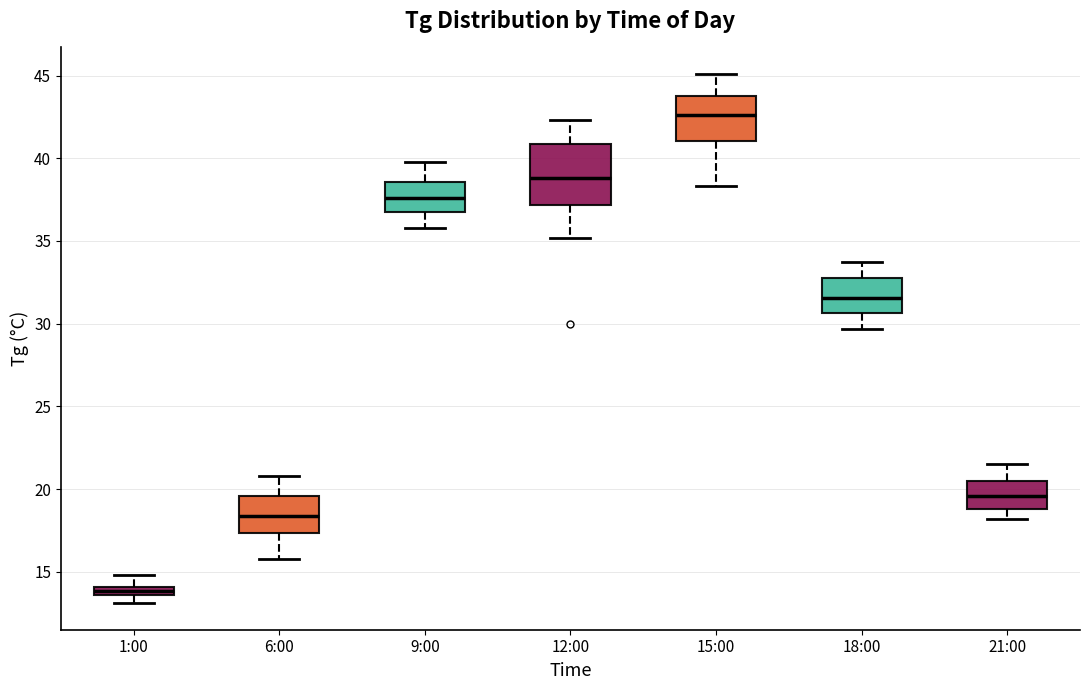

Which box's median line is the lowest?

1:00